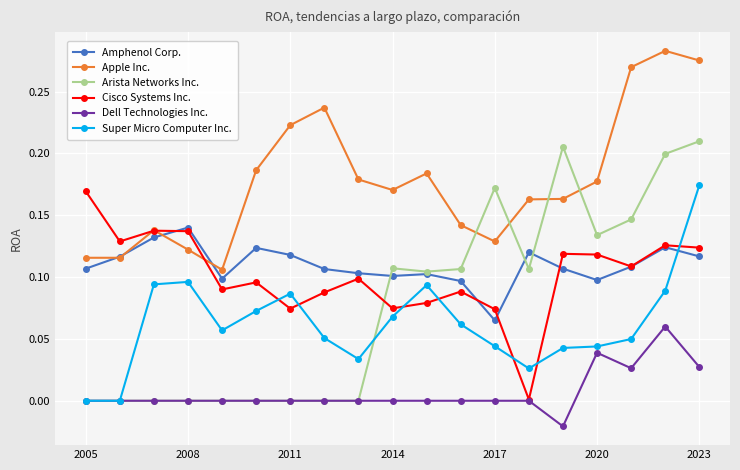

How many Dell Technologies Inc. values are between 0 and 1?

18